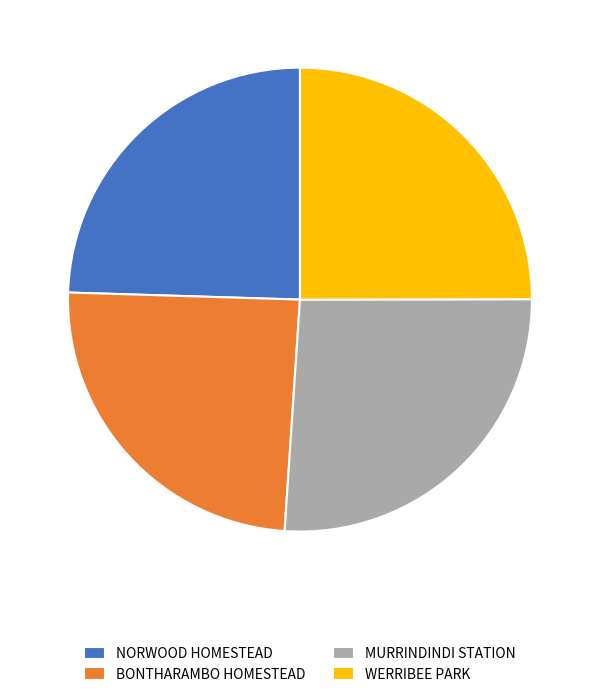

Does NORWOOD HOMESTEAD represent more than half of the total?

No